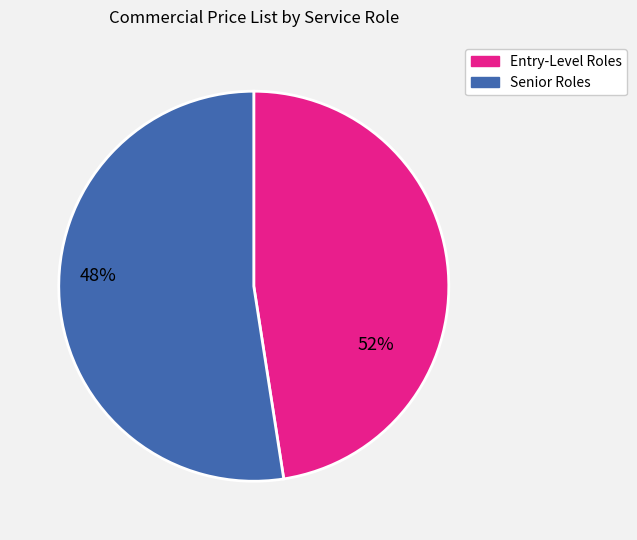

Does any single category account for the majority?

Yes